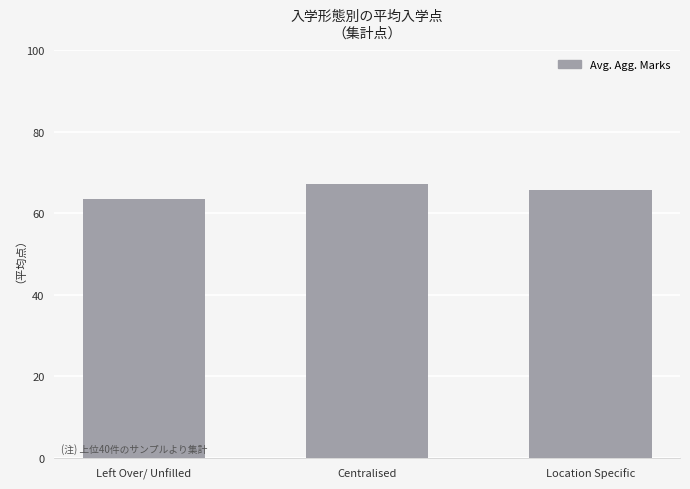

List the labels in order of value, smallest first.

Left Over/ Unfilled, Location Specific, Centralised